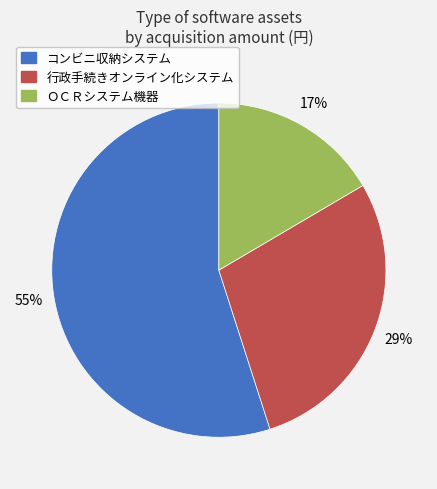

What is the smallest slice in the pie chart?

ＯＣＲシステム機器